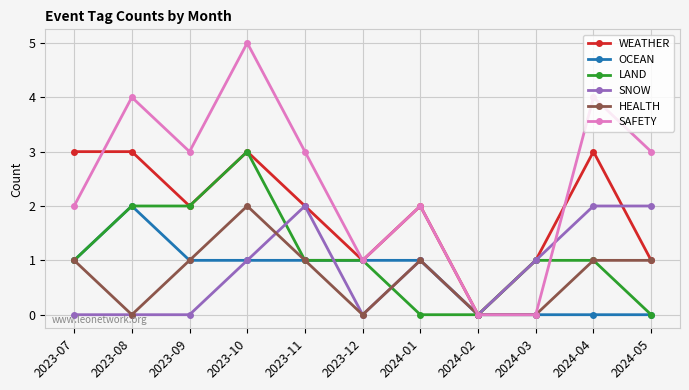

What is the total value across all series at 2023-12?

4